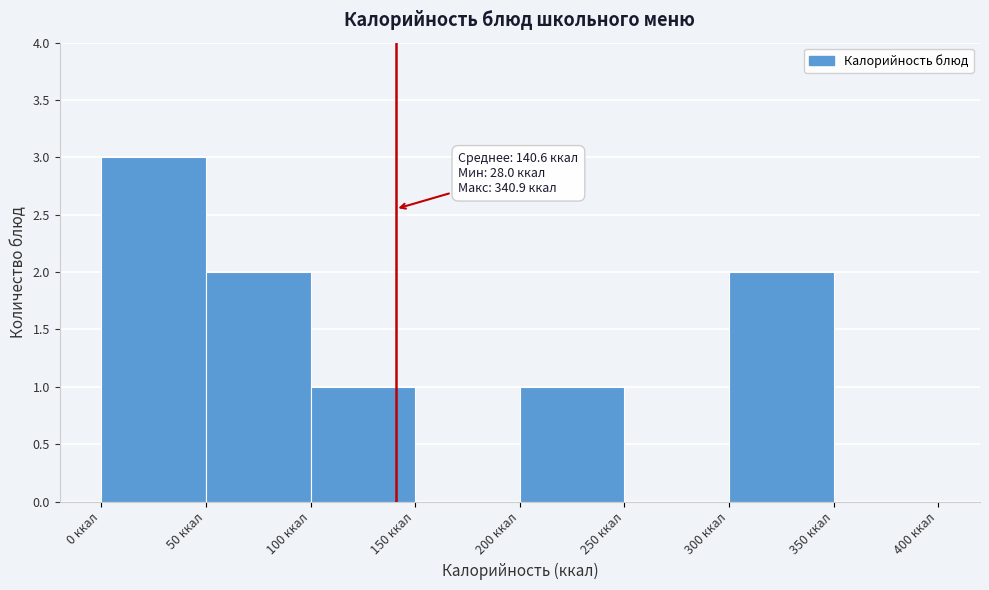

Over which range of the x-axis is the bar tallest?

0 to 50